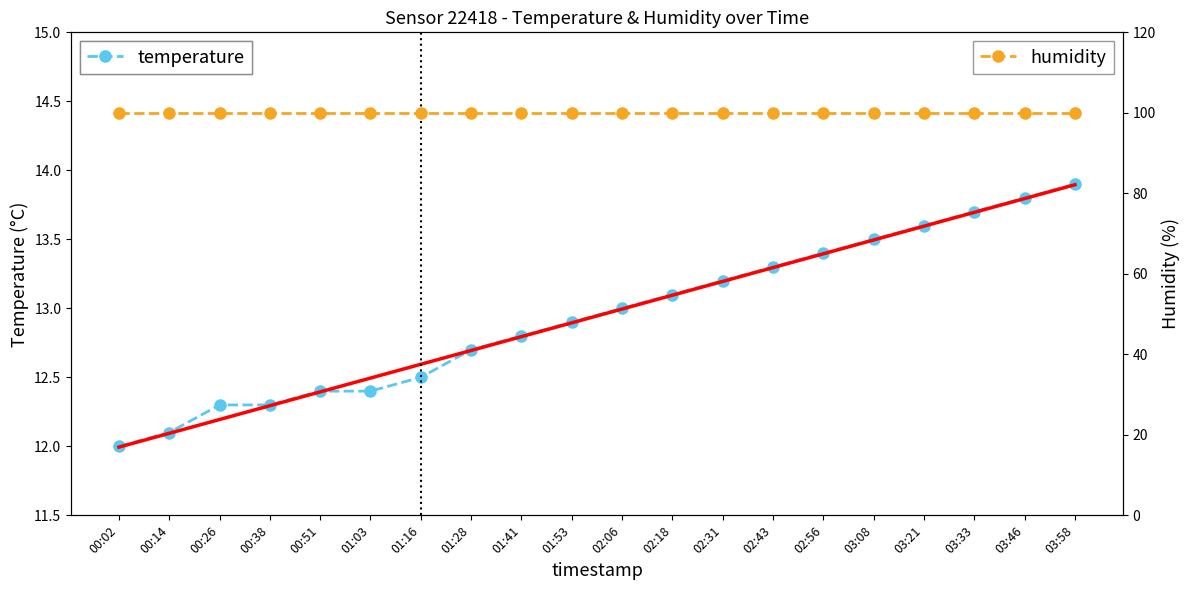

What is the label of the 7th point from the left?

01:16